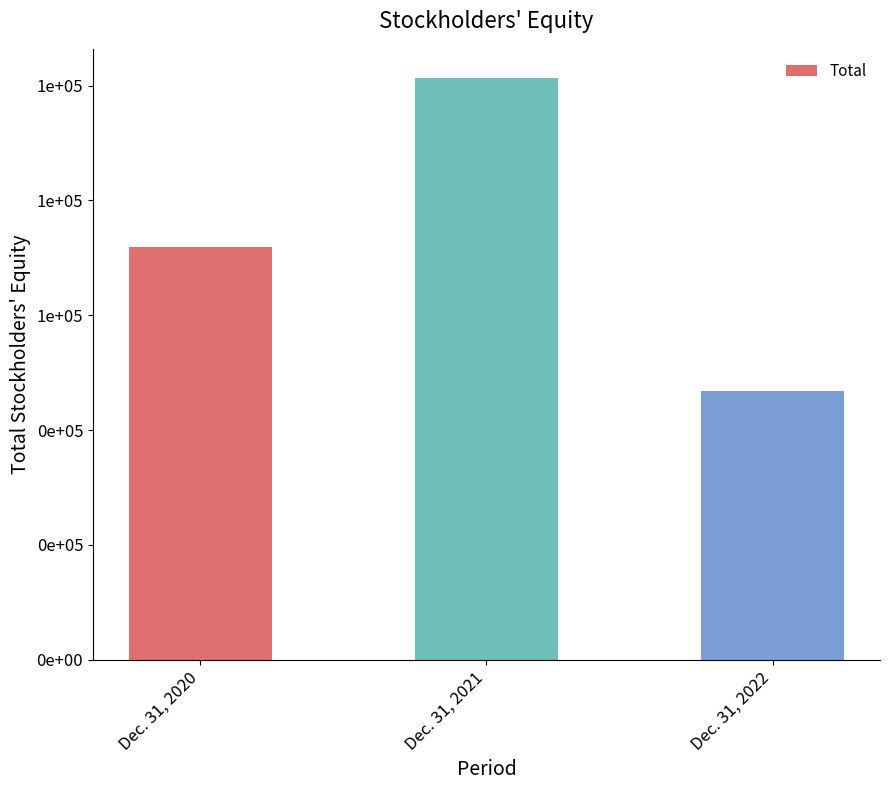

At which label is the value closest to 74082?

Dec. 31, 2020